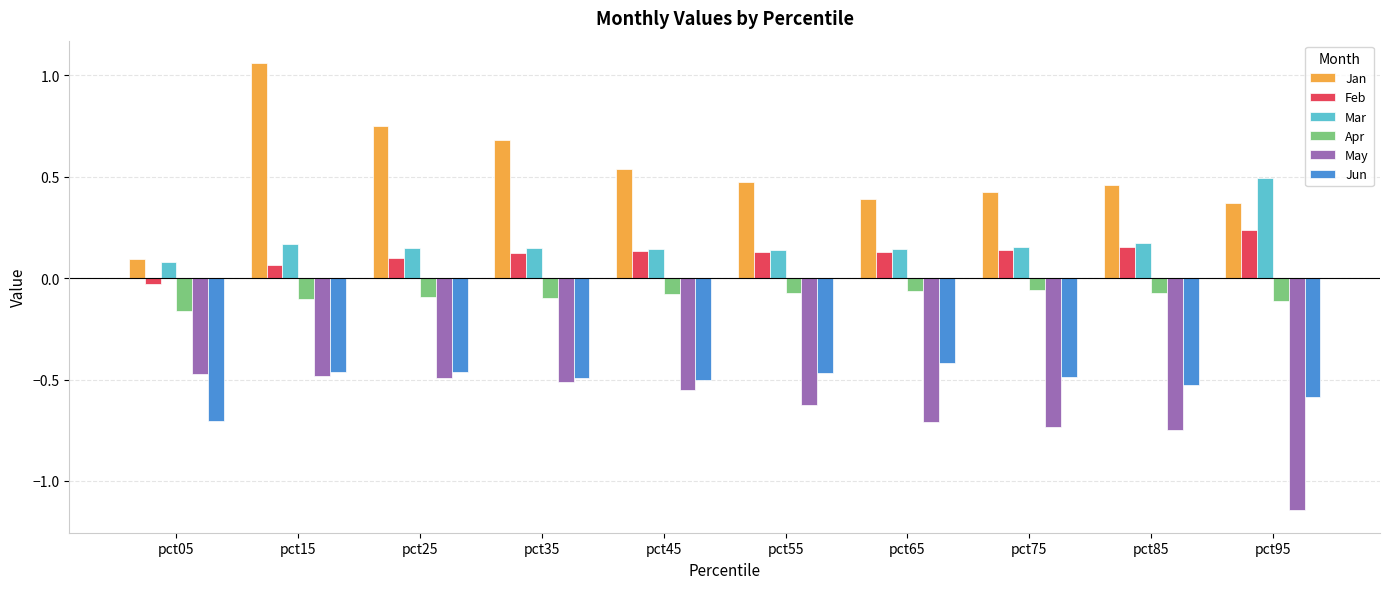

At how many categories does at least one series exceed 0?

10